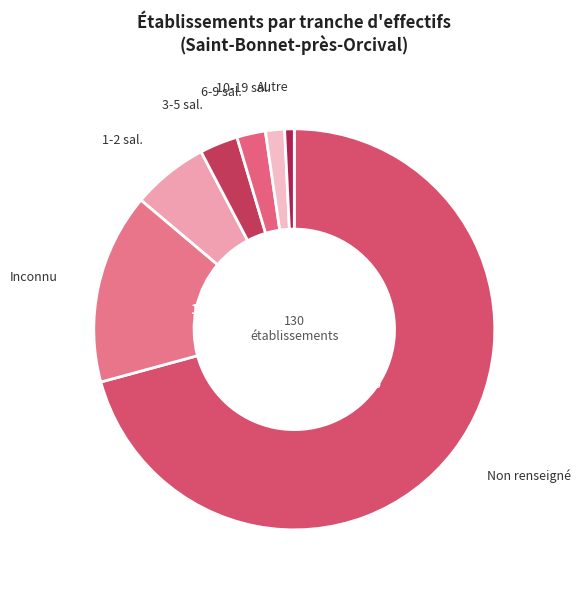

Do 1-2 sal. and 6-9 sal. together represent more than half of the pie?

No